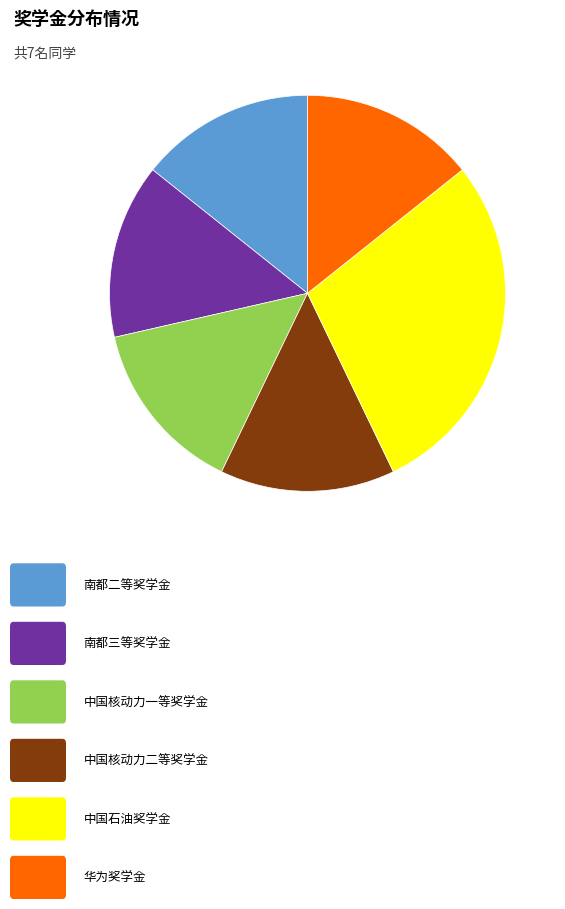

Is there any slice that represents more than half of the pie?

No